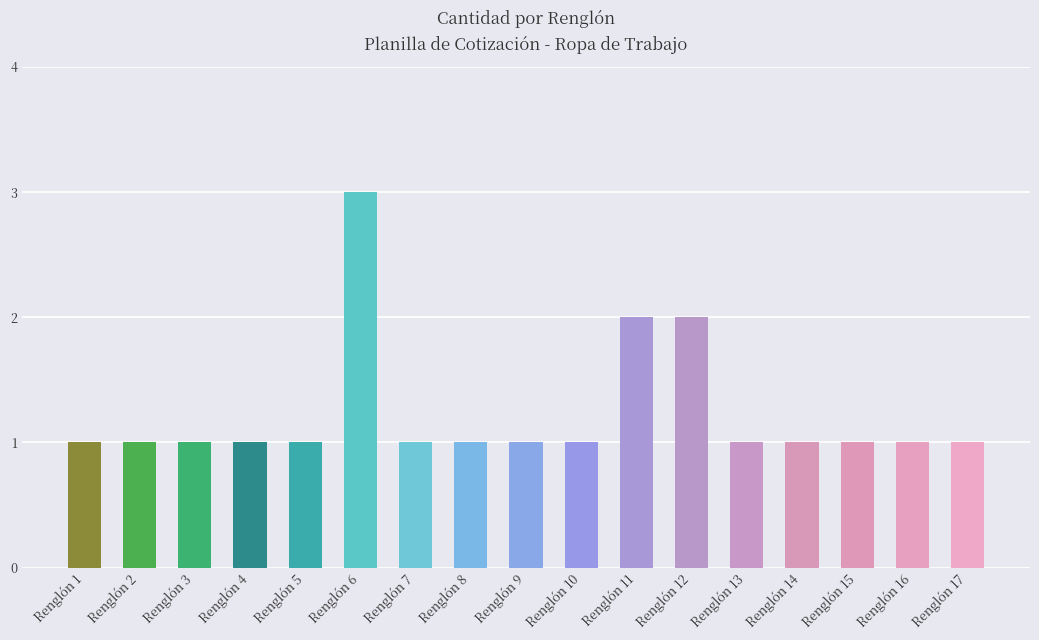

How many data points does each series have?

17